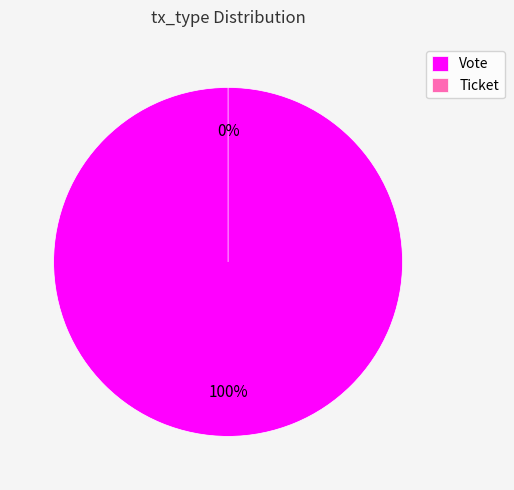

Is there a majority slice in this chart?

Yes